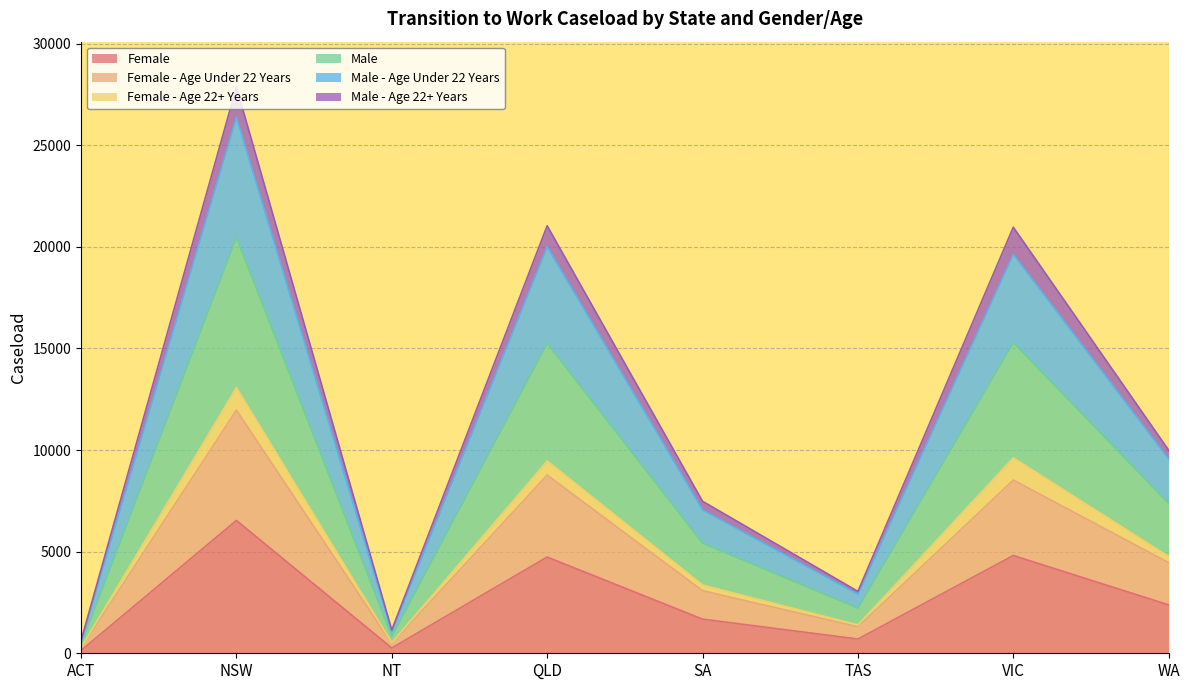

Which series changed the most between TAS and WA?

Male